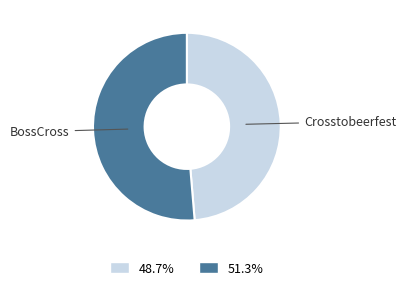

How many segments does this pie chart have?

2